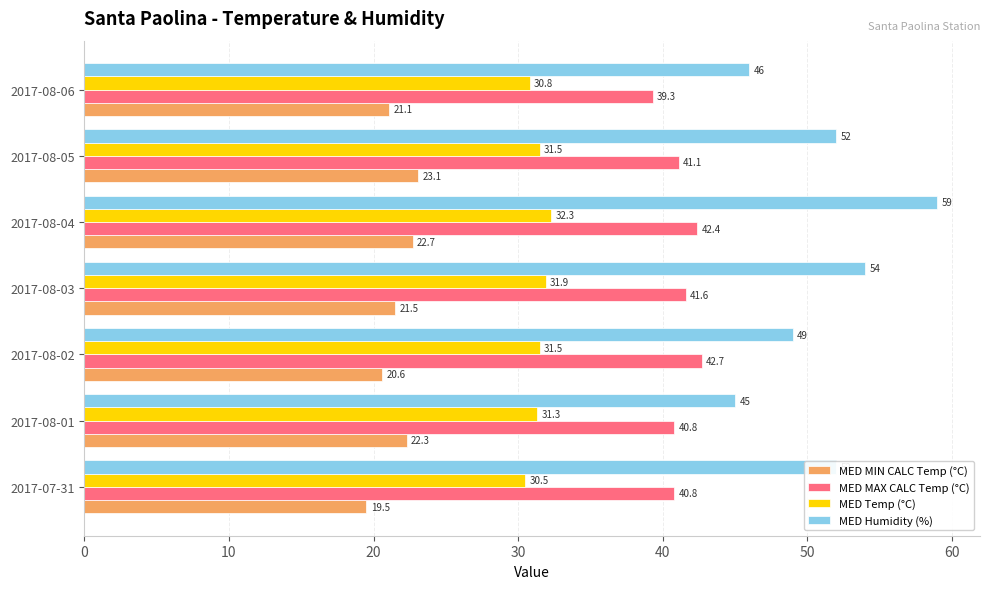

What is the maximum value shown in the chart?

59.0